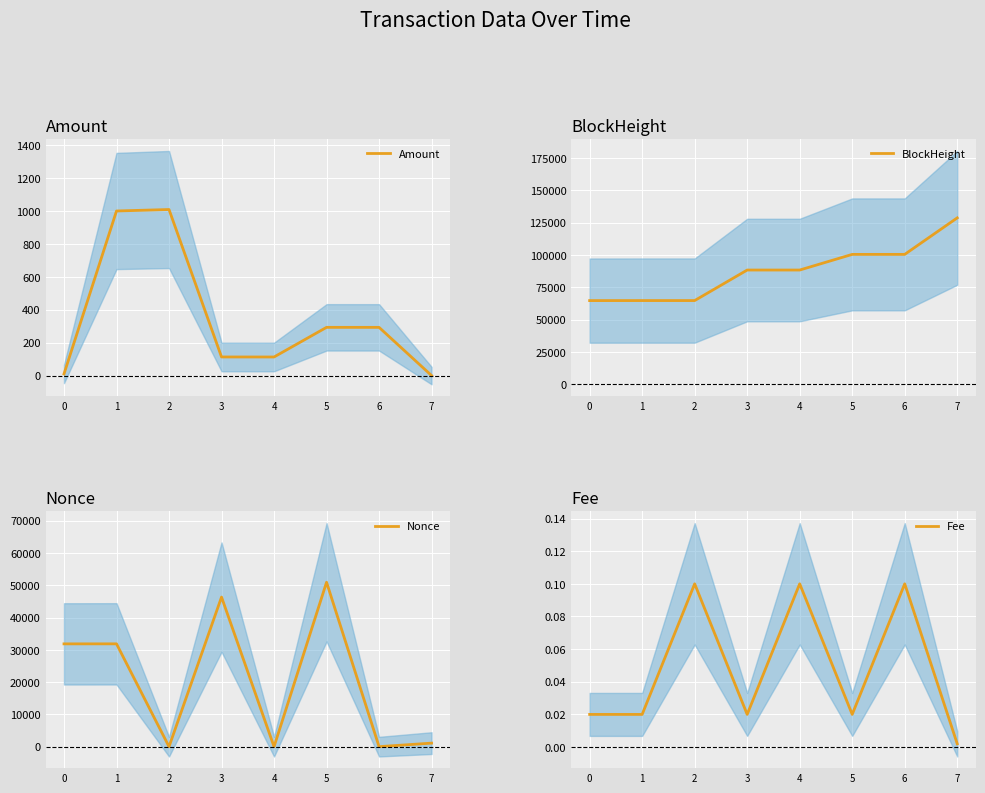

At which label is Amount closest to 504?

5